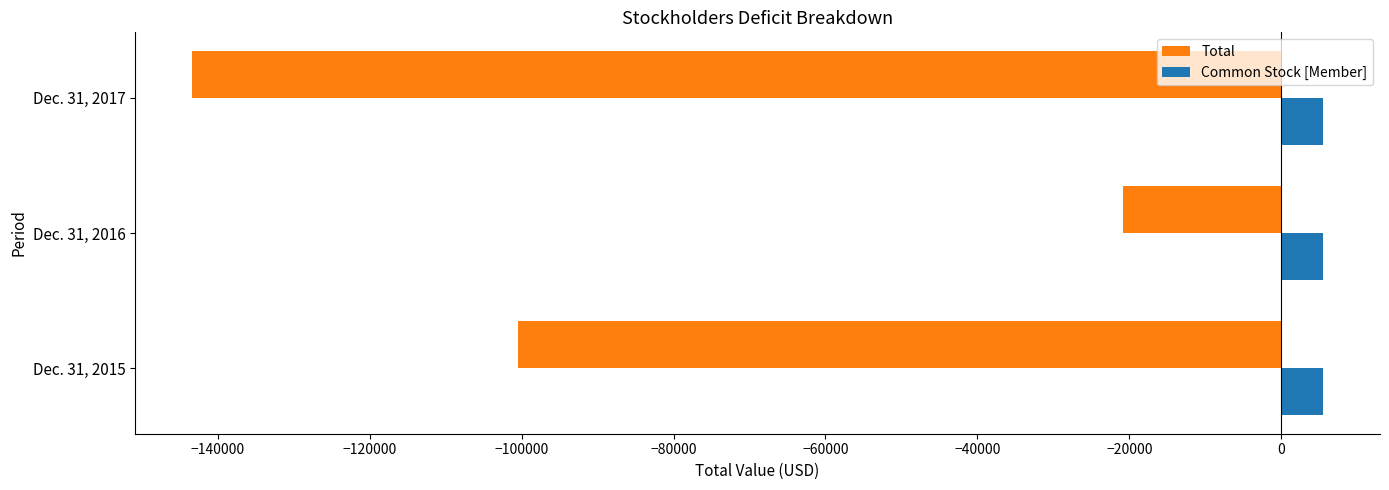

List the series in order of their peak value, highest first.

Common Stock [Member], Total